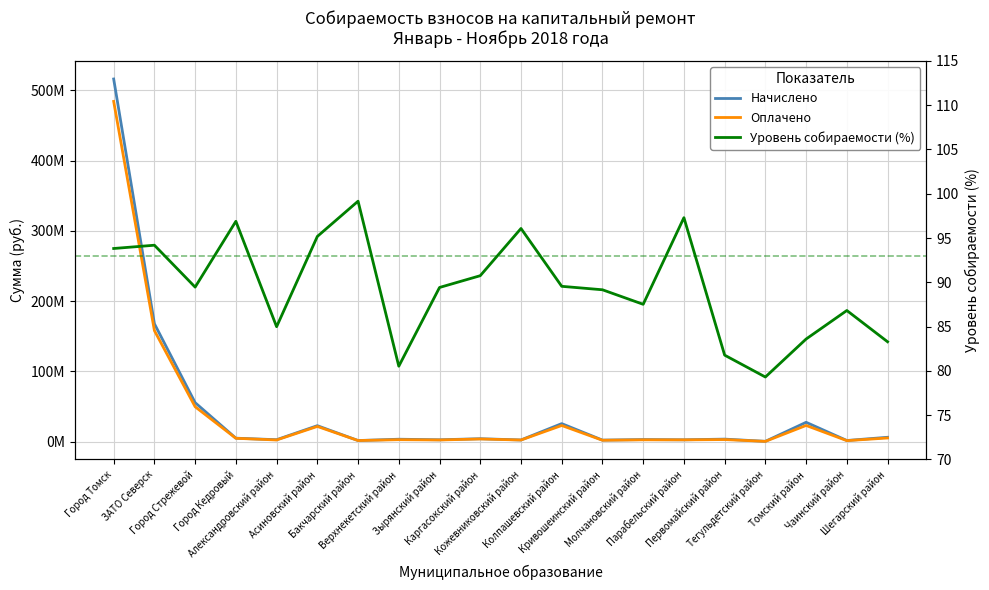

How many values in the Оплачено series exceed 2792509?

10